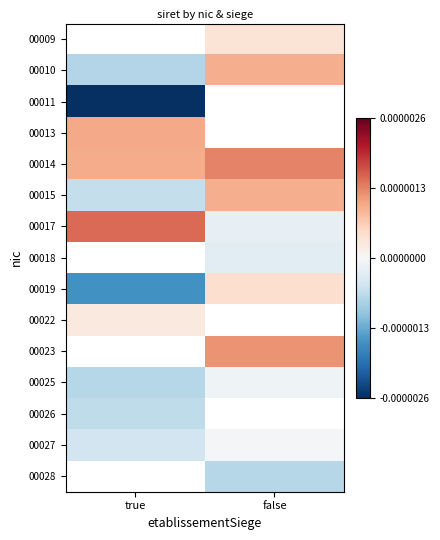

Which label corresponds to the smallest value in the chart?

true